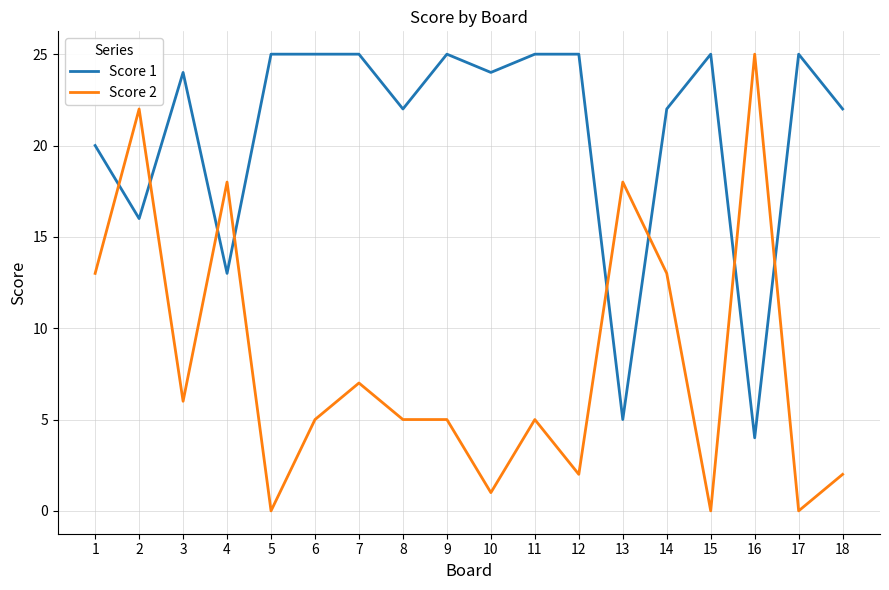

After their last crossing, which series has the higher values: Score 1 or Score 2?

Score 1